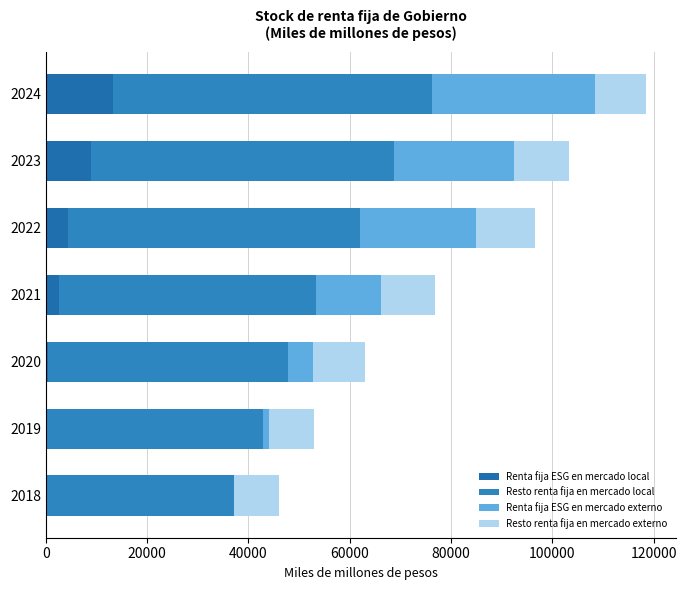

What is the difference between the maximum and minimum values in the Renta fija ESG en mercado externo series?

32313.5